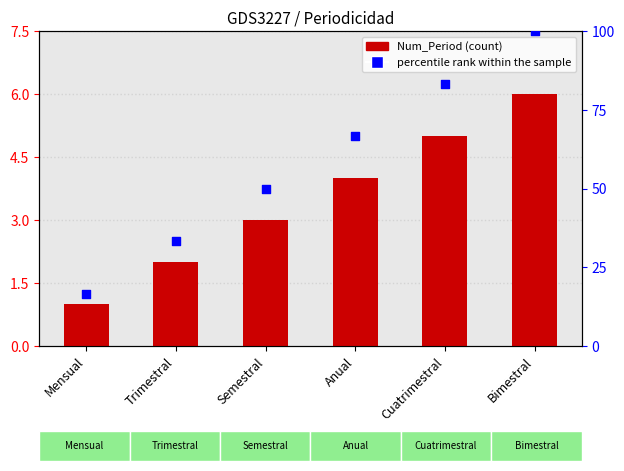

Which series reaches the maximum Y coordinate?

percentile rank within the sample